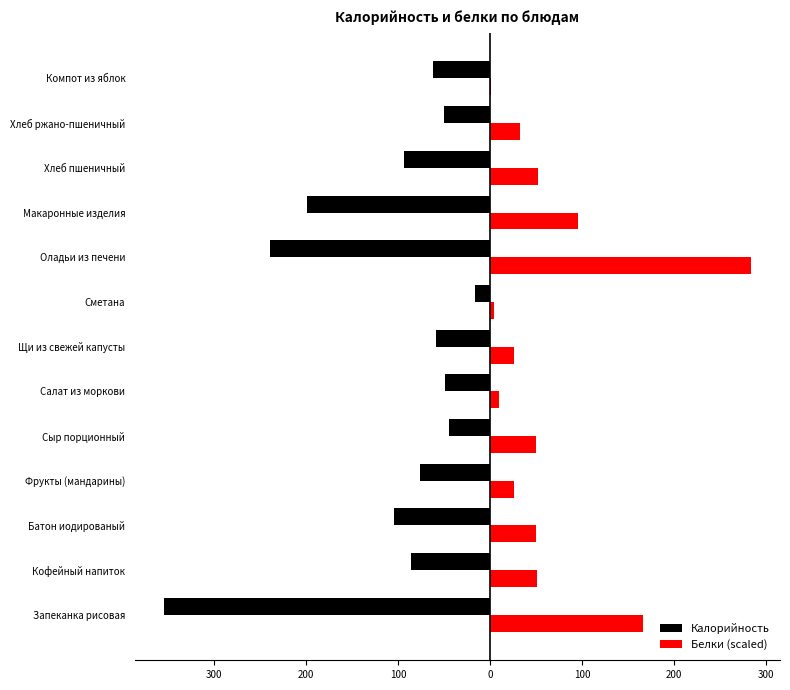

What are all the series names shown in the legend?

Калорийность, Белки (scaled)